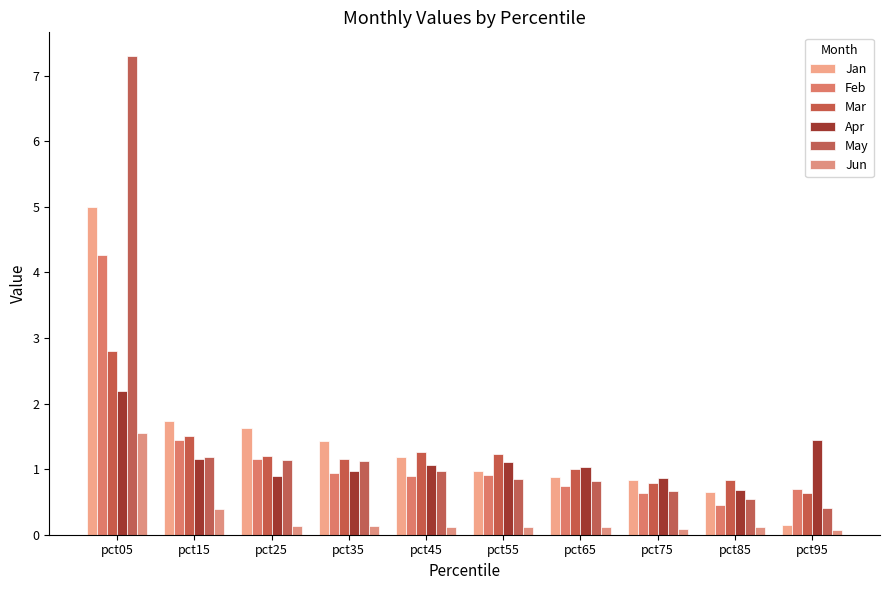

The Jan series shows 0.2 at pct95. True or false?

True